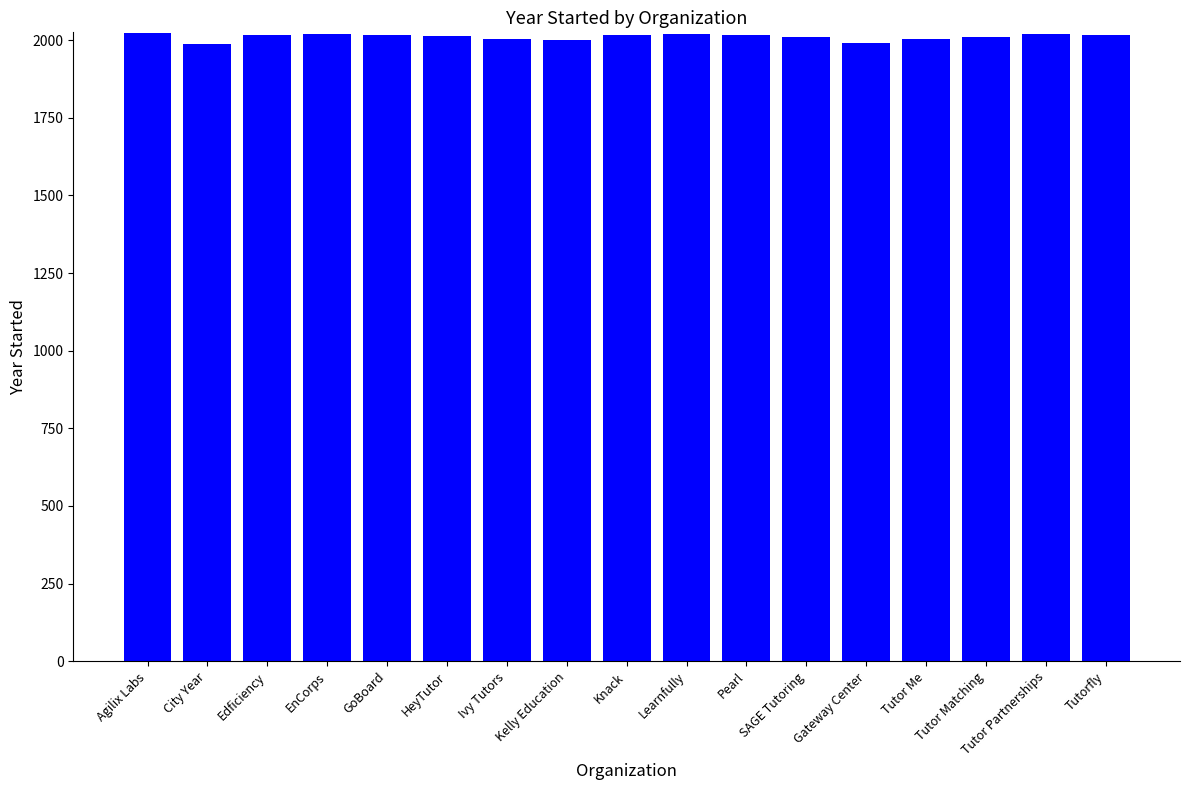

What is the difference between the maximum and second lowest values?

32